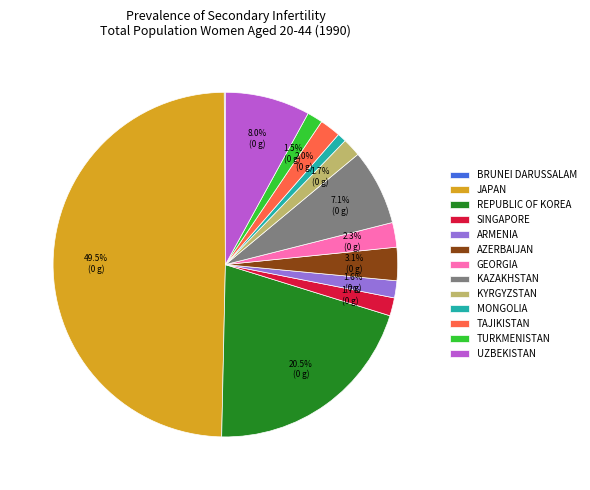

What is the largest slice in the pie chart?

JAPAN